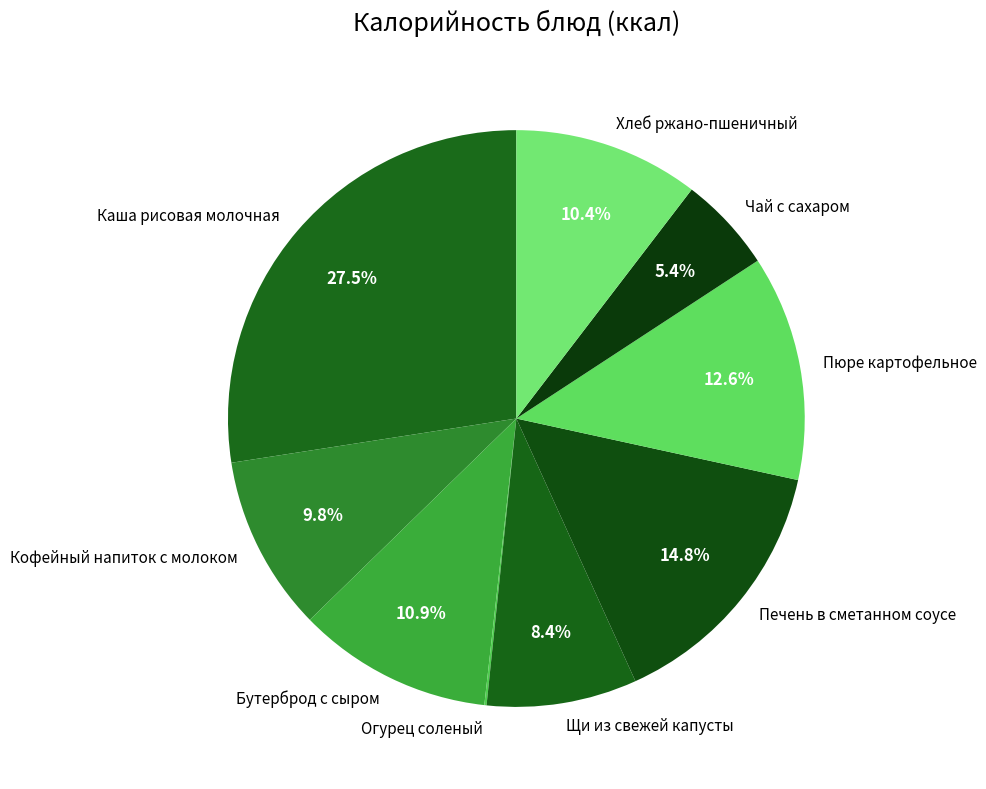

Which slice is the largest?

Каша рисовая молочная